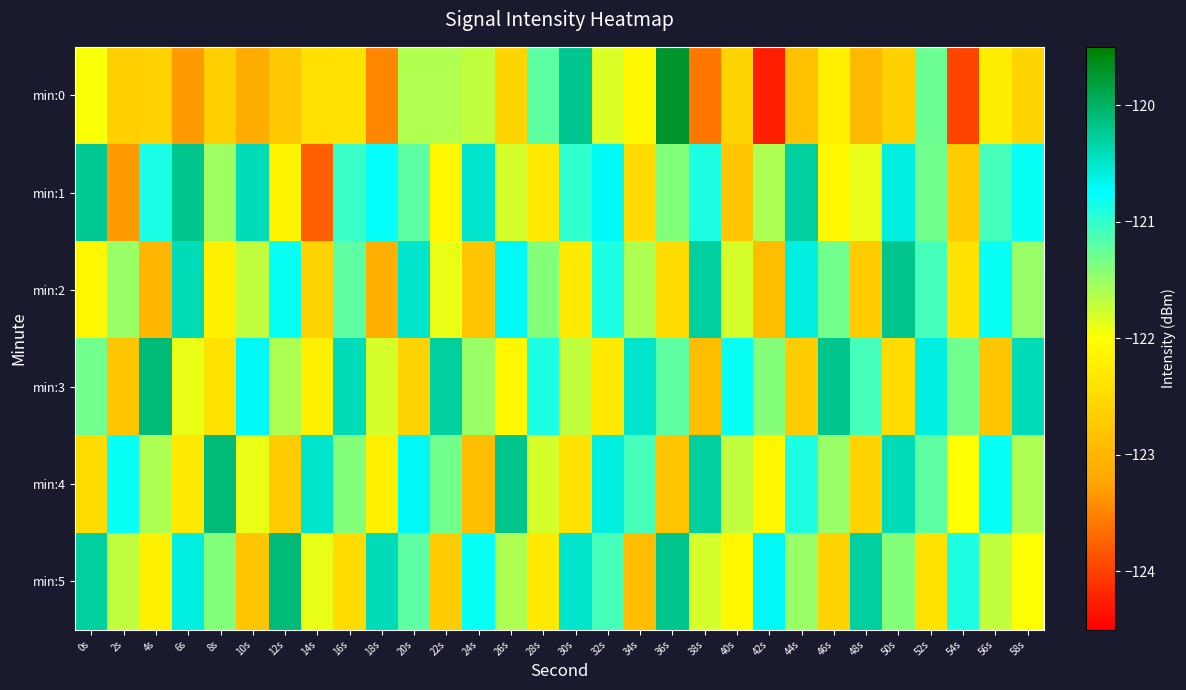

Count the number of categories in the chart.

30